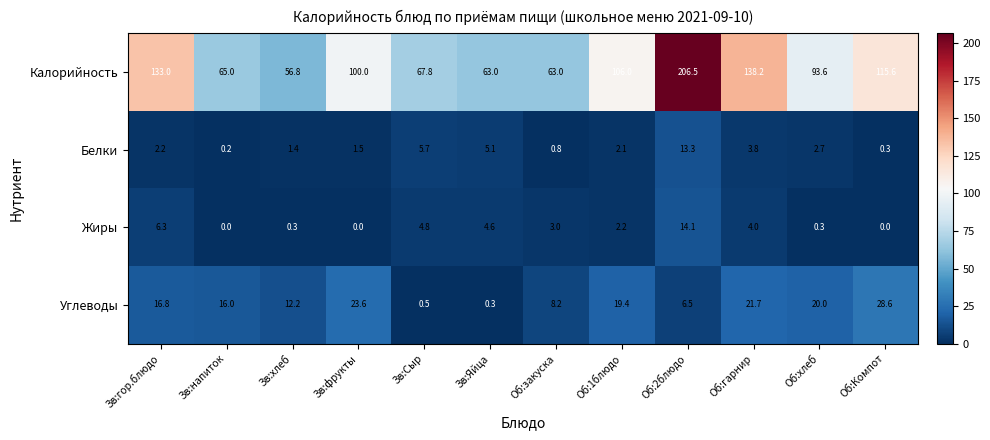

Which category has the highest value in the Углеводы series?

Об:Компот